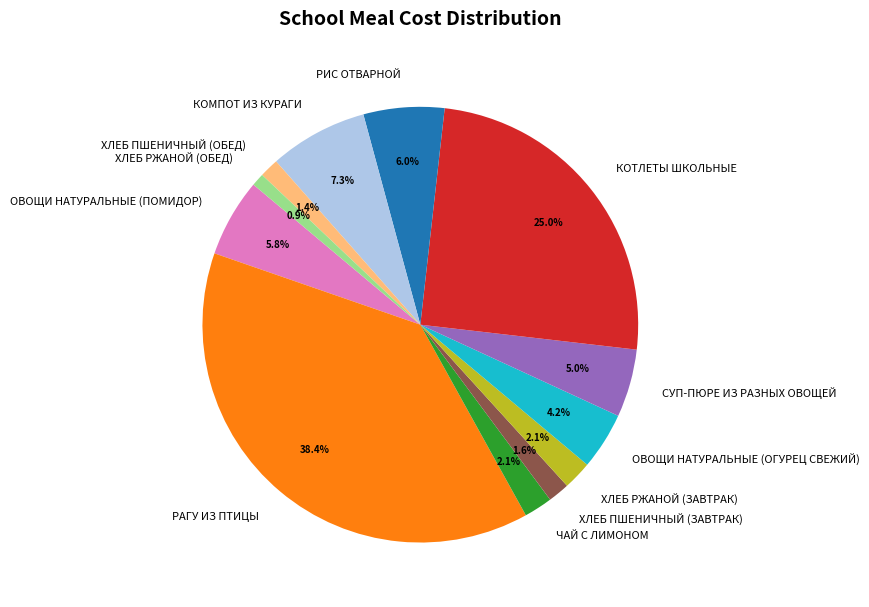

What is the ratio of the value at СУП-ПЮРЕ ИЗ РАЗНЫХ ОВОЩЕЙ to the value at ЧАЙ С ЛИМОНОМ?

2.4